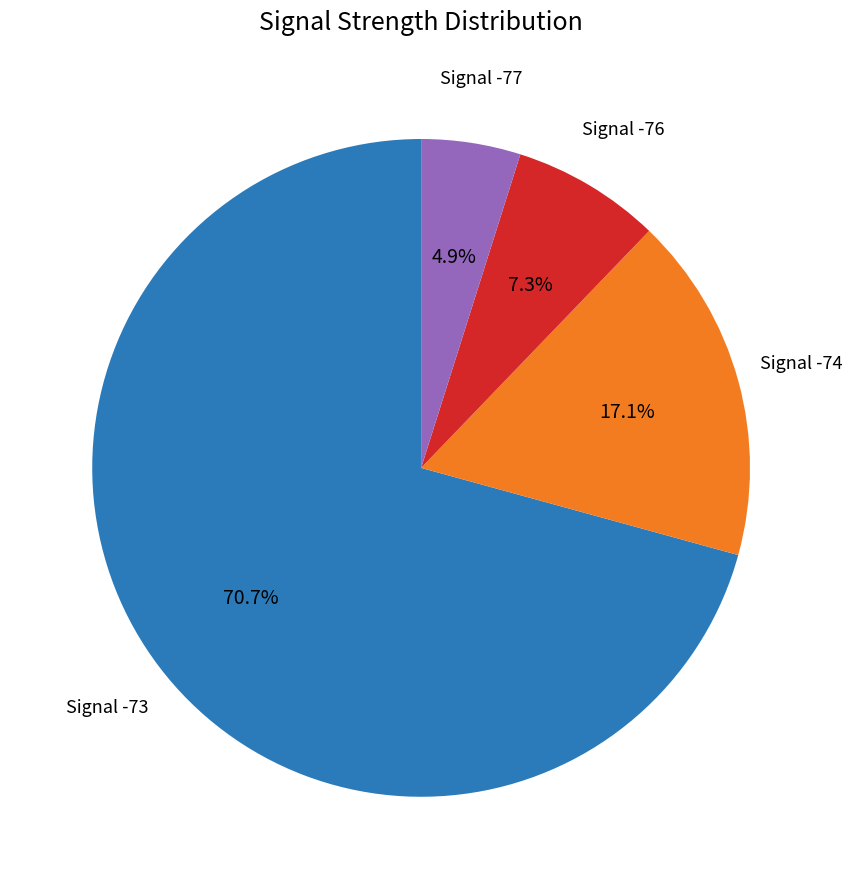

Does any single category account for the majority?

Yes